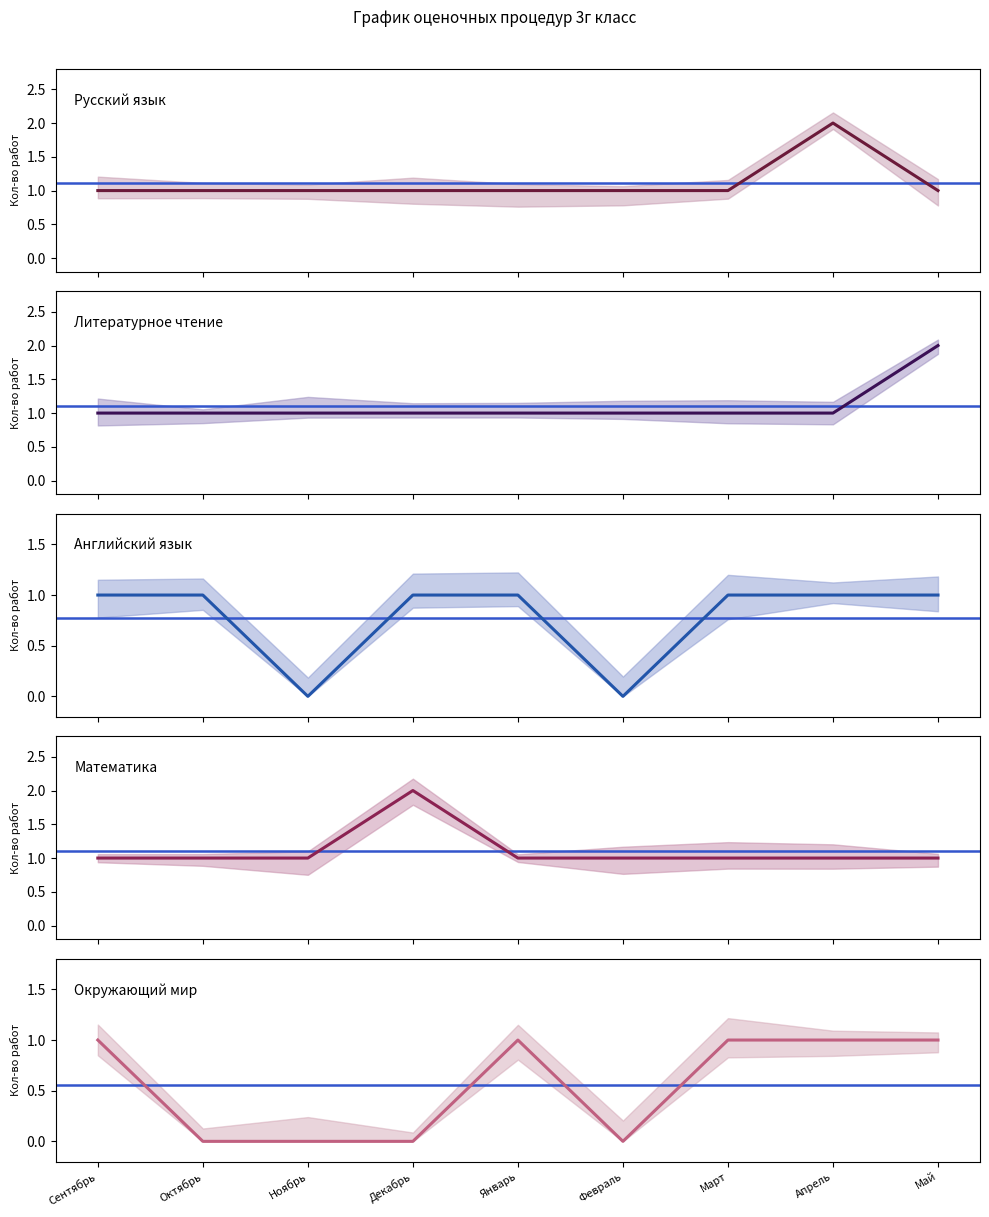

What value does the Окружающий мир series have at Март?

1